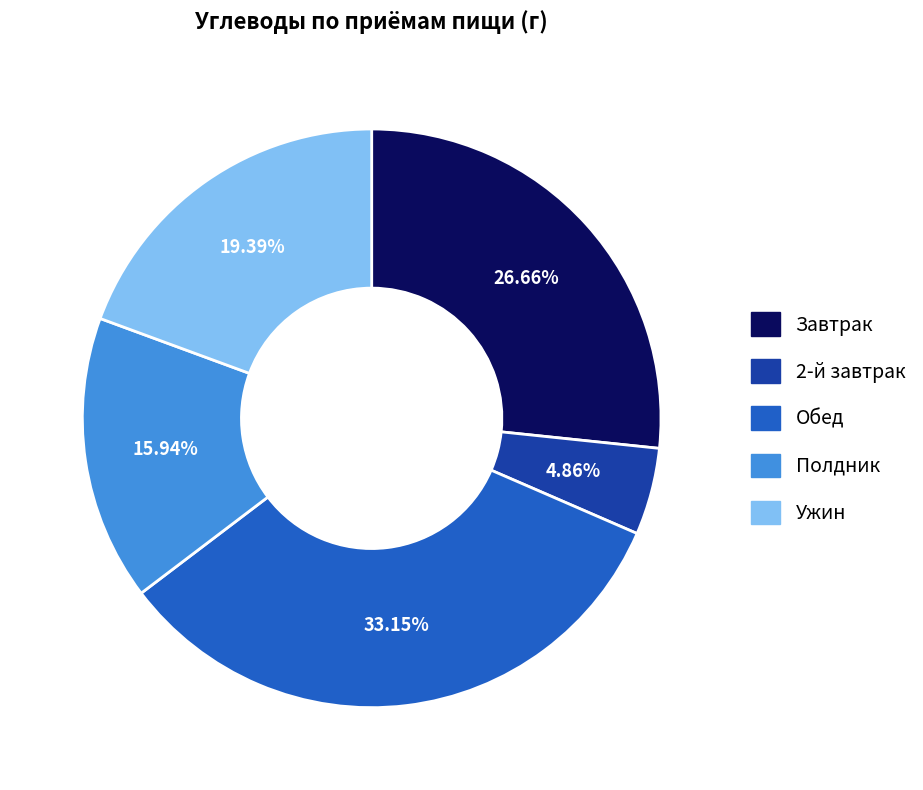

Does any single category account for the majority?

No